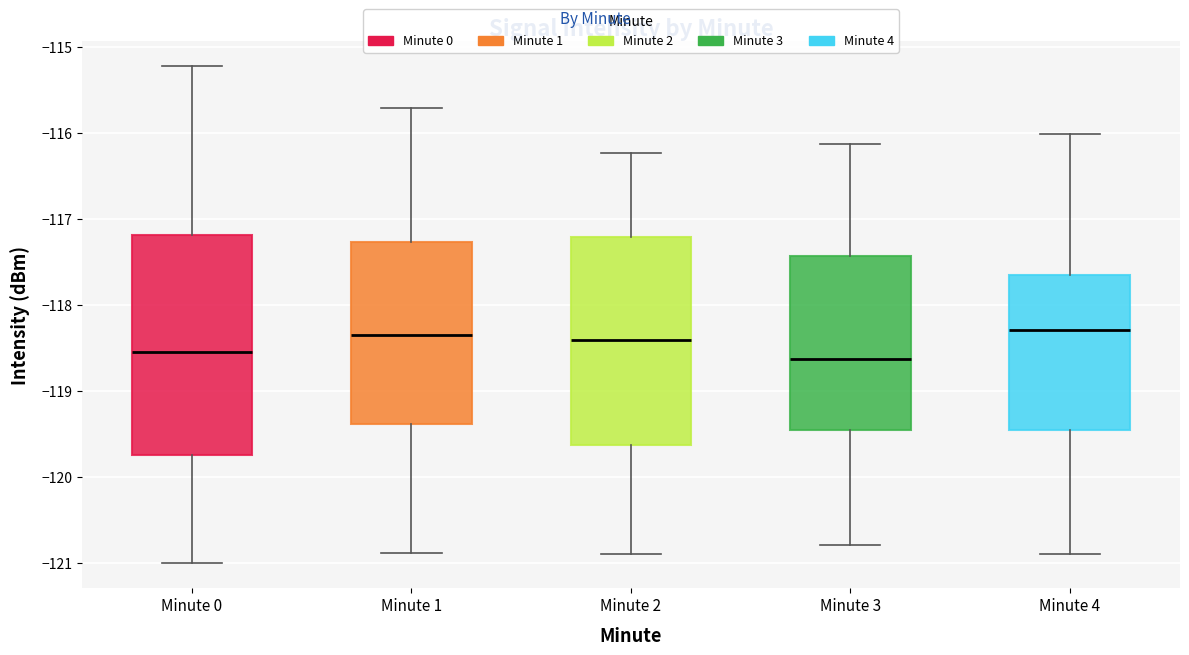

Reading left to right, transcribe this box plot: for each box, give where its median line is, the range the box spans, and where its two whiskers end, as read against the y-axis. The values are not printed on the chart, so give them approximately, as read against the axis.

Minute 0: median -118.6, box -119.7 to -117.2, whiskers -121.0 to -115.2
Minute 1: median -118.3, box -119.4 to -117.3, whiskers -120.9 to -115.7
Minute 2: median -118.4, box -119.6 to -117.2, whiskers -120.9 to -116.2
Minute 3: median -118.6, box -119.5 to -117.4, whiskers -120.8 to -116.1
Minute 4: median -118.3, box -119.5 to -117.6, whiskers -120.9 to -116.0